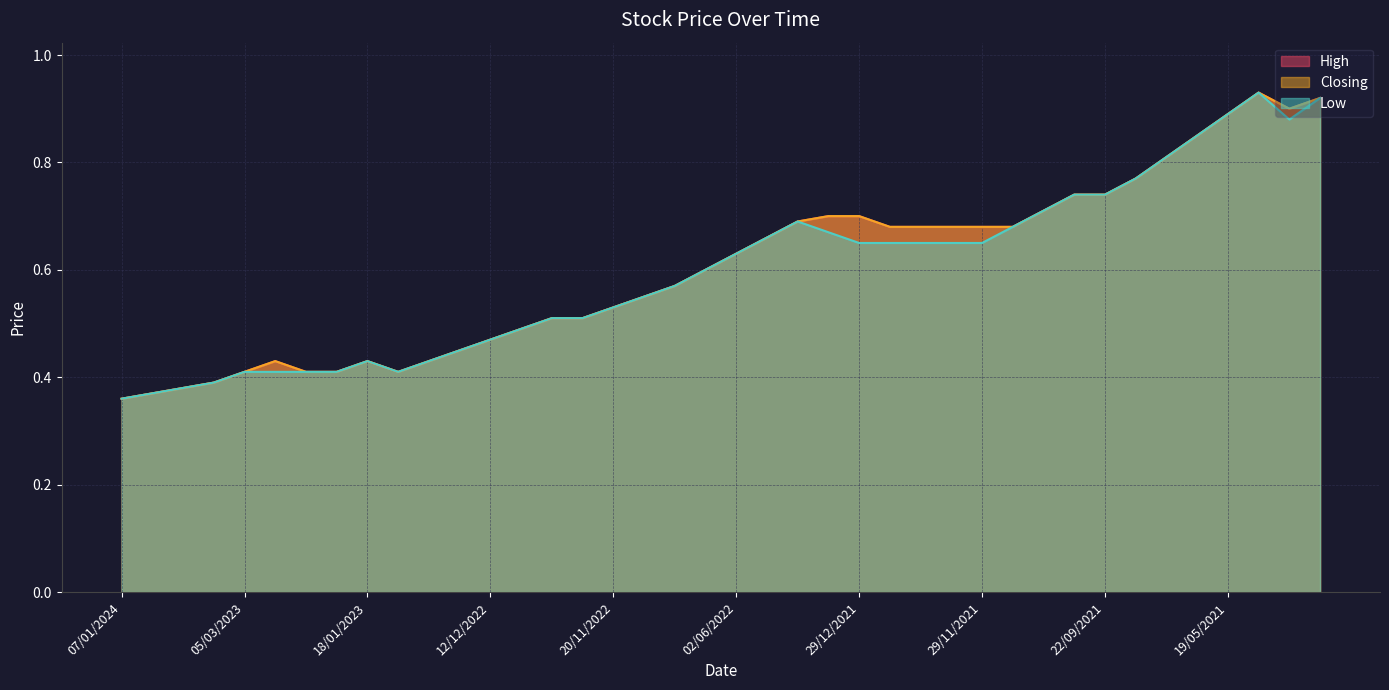

What are all the series names shown in the legend?

High, Closing, Low